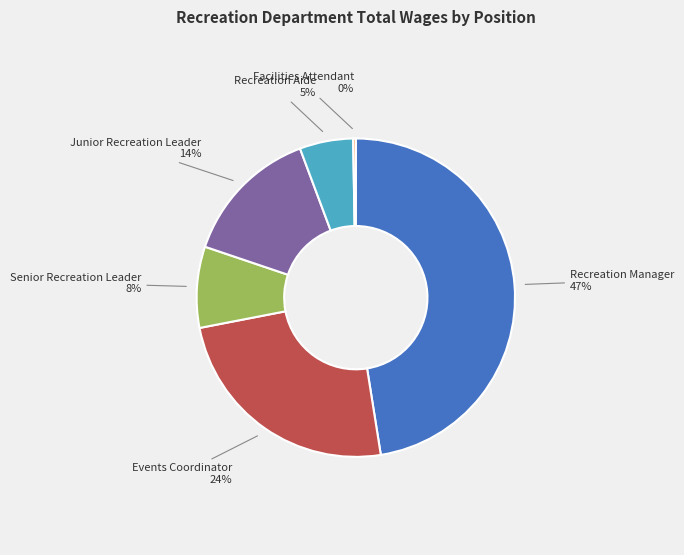

Is there a majority slice in this chart?

No